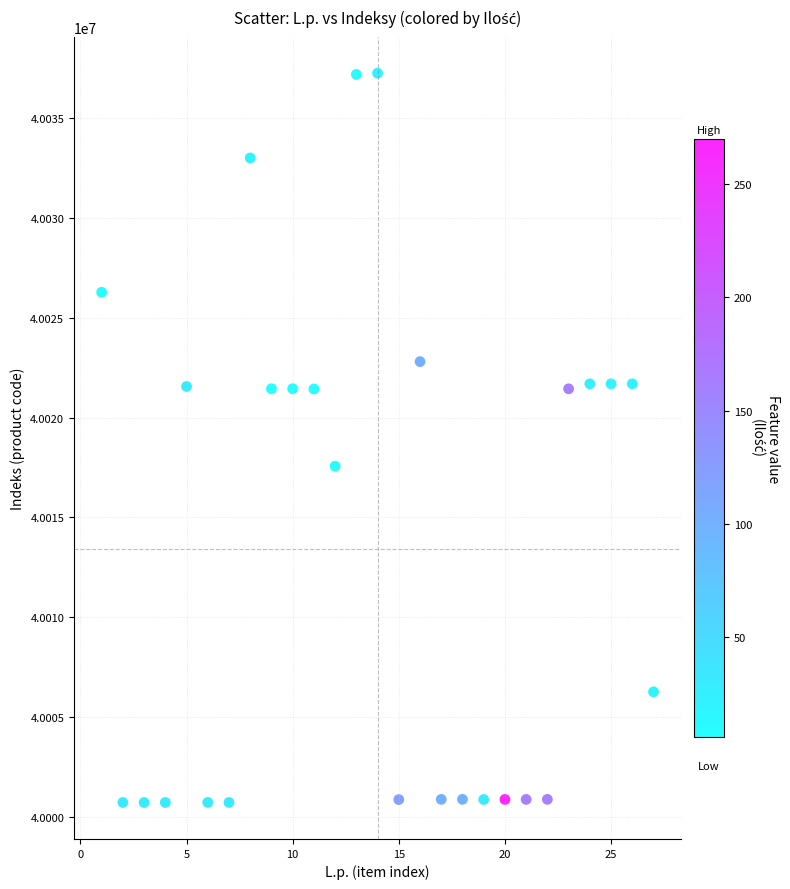

What is the range of X values (max minus min)?

26